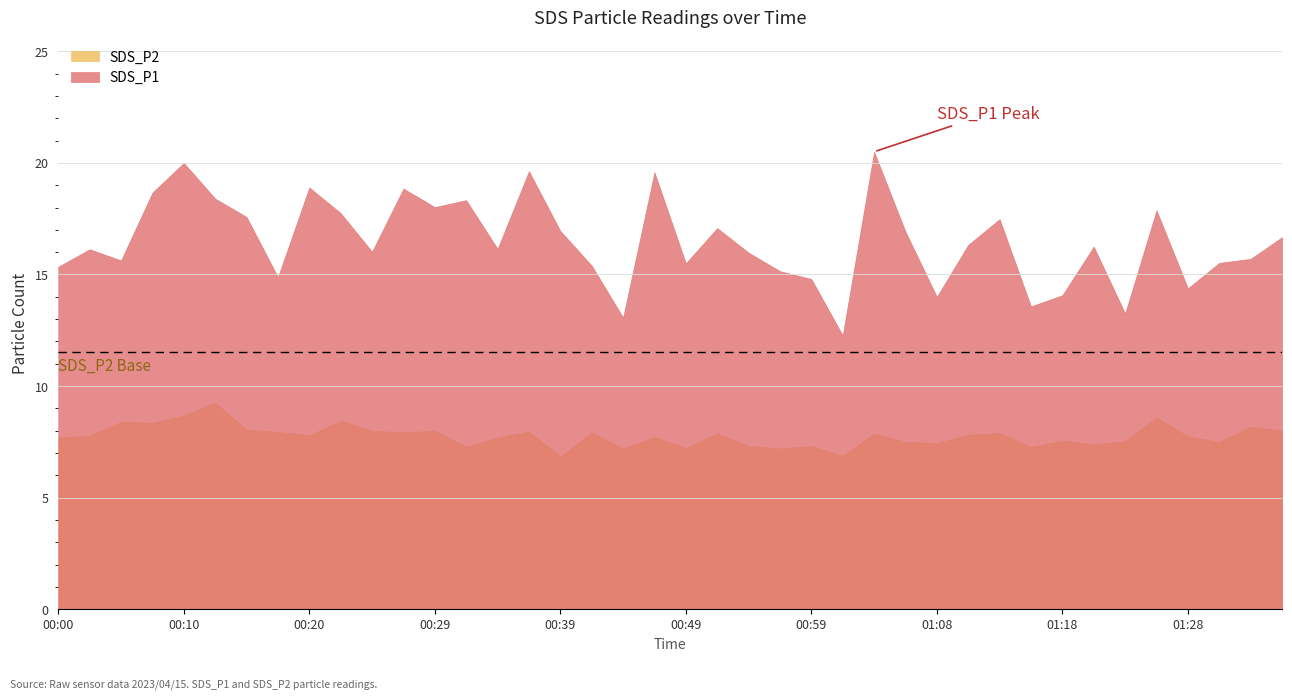

The value of SDS_P1 at 01:21 is 8.8. True or false?

False